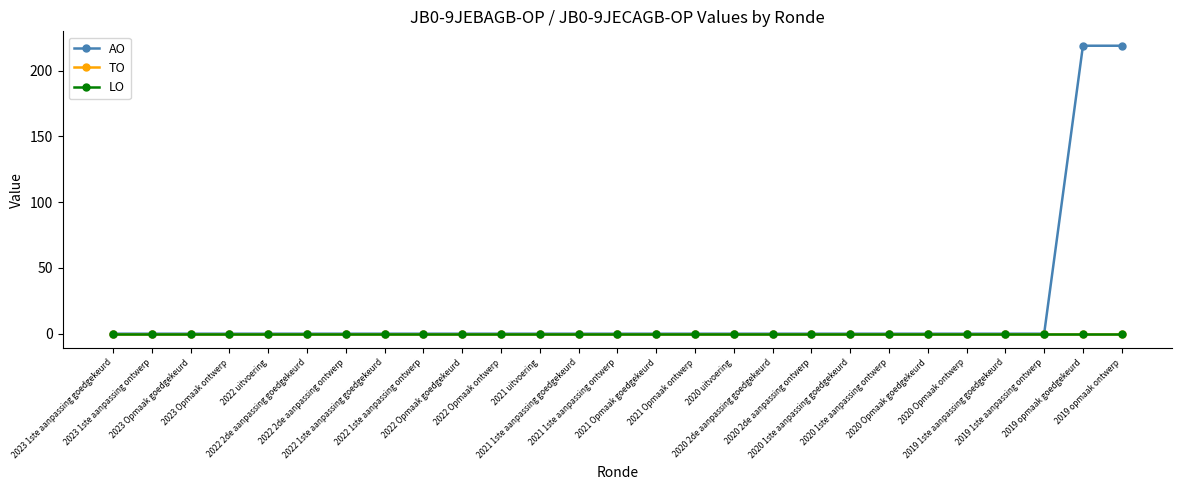

Is the value of AO at 2022 Opmaak ontwerp greater than the value of TO at 2020 Opmaak ontwerp?

No